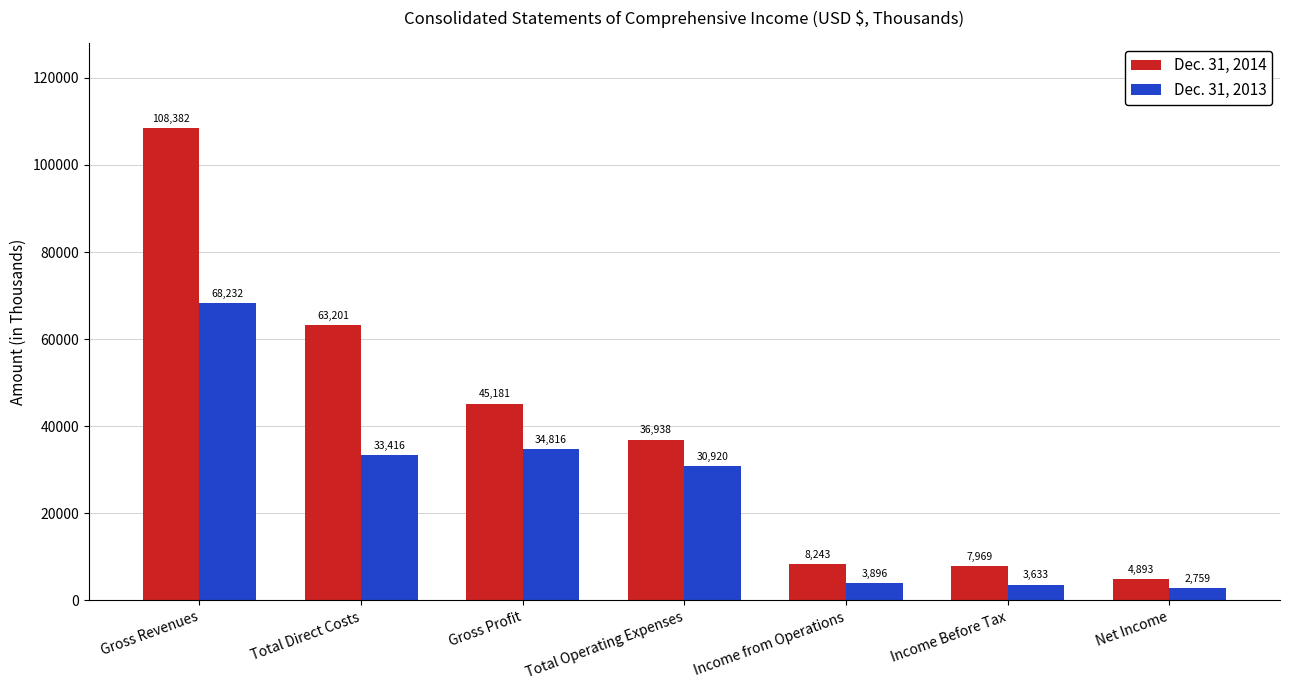

Between Gross Revenues and Income from Operations, which series saw the biggest shift?

Dec. 31, 2014